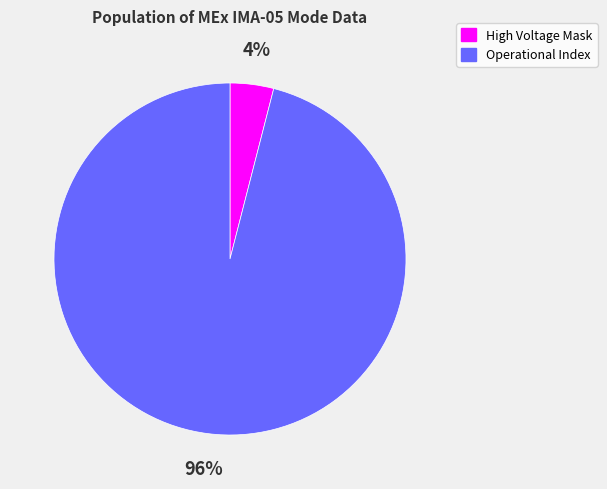

Does any single category account for the majority?

Yes